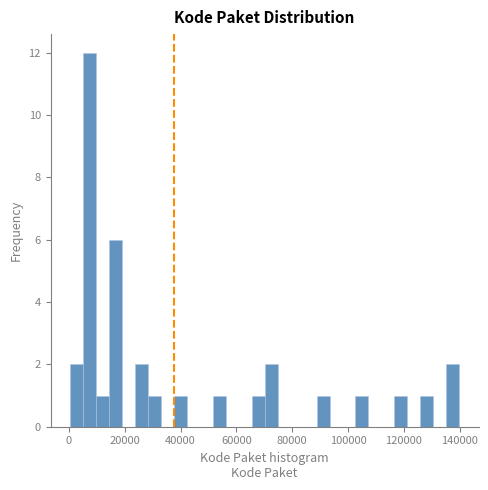

Around what value on the x-axis is the tallest bar? Give the approximate position of its centre, as read against the axis.

8000